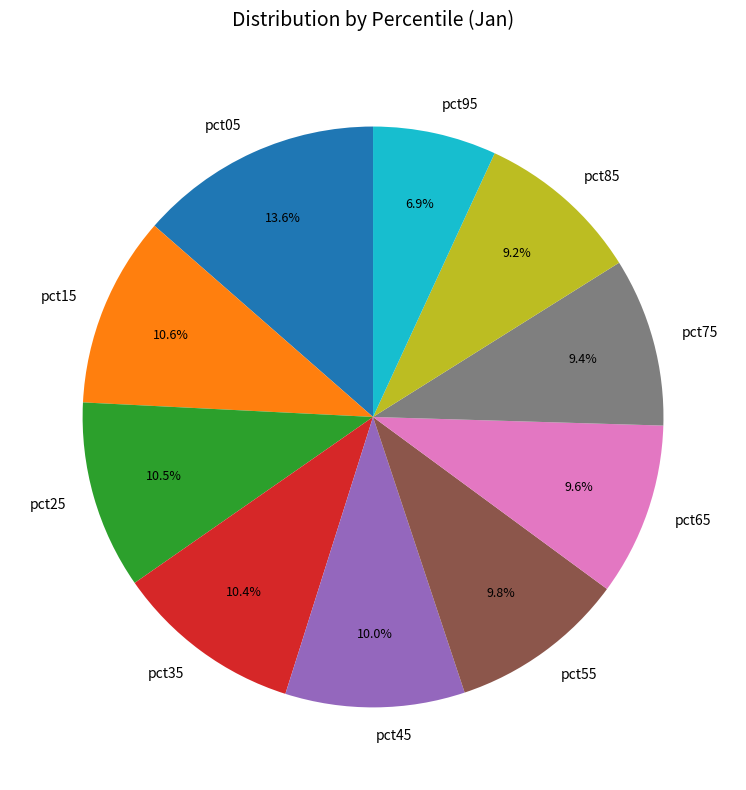

Is there any slice that represents more than half of the pie?

No